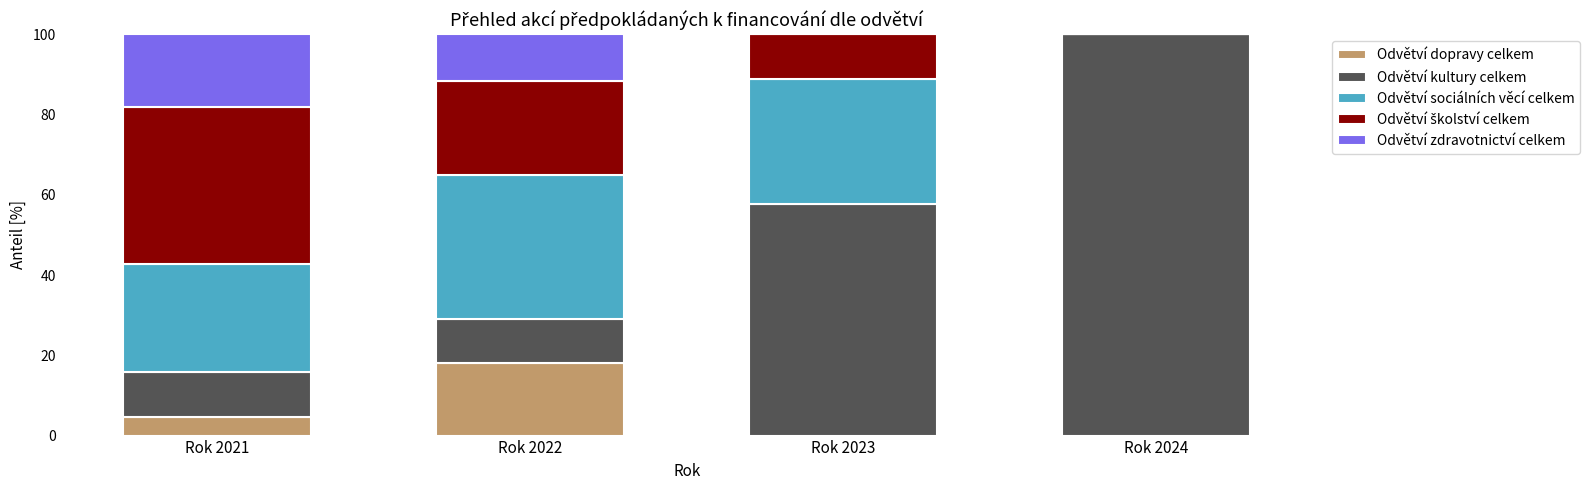

The value of Odvětví dopravy celkem at Rok 2024 is 0.0. True or false?

True